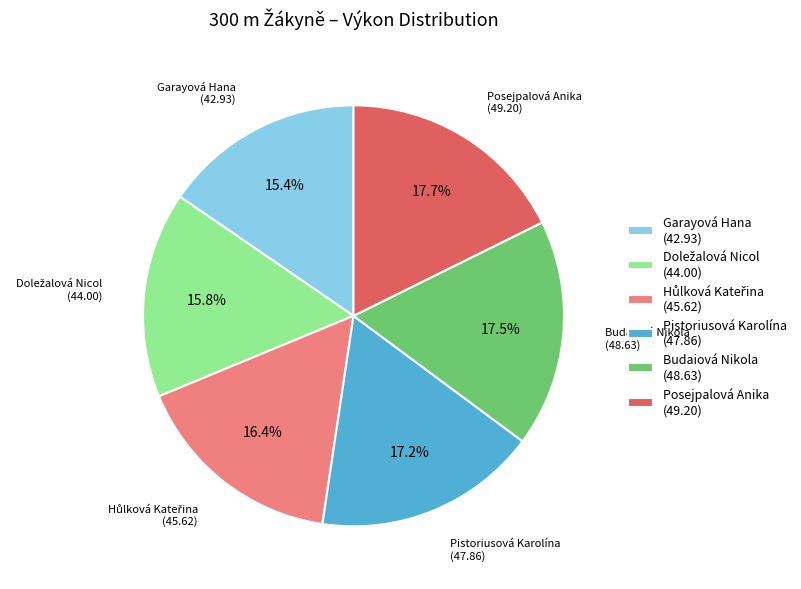

What portion of the pie excludes Budaiová Nikola?

82.5%